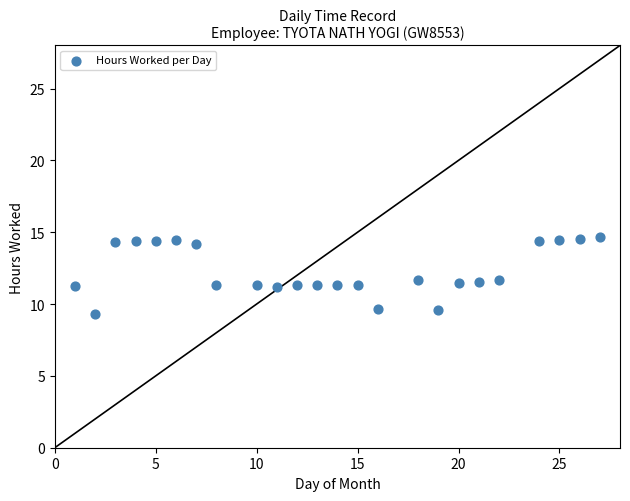

What is the range of Y values (max minus min)?

5.4